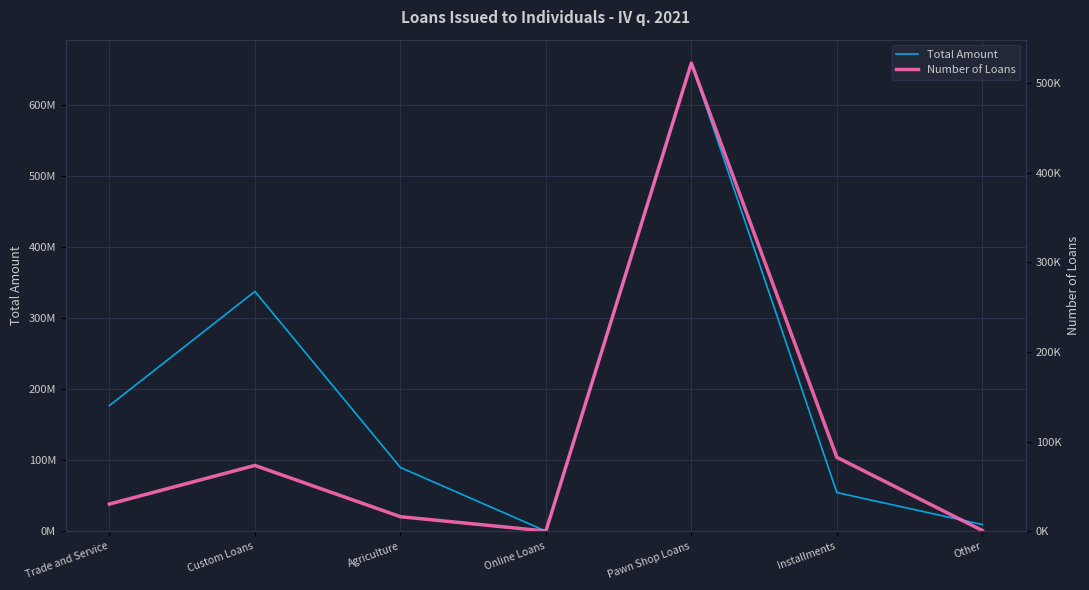

True or false: Total Amount and Number of Loans cross at least once.

False